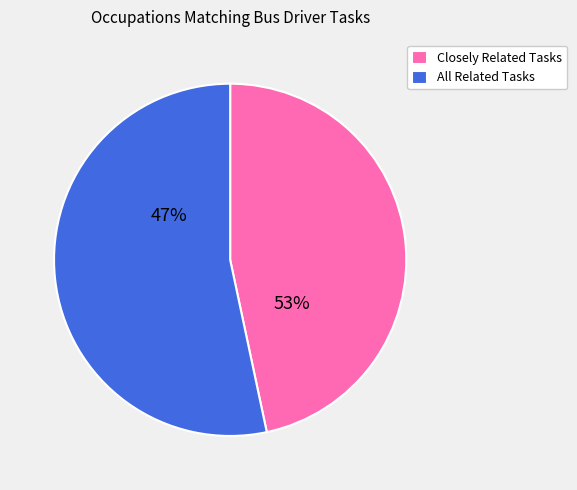

Is Light Truck Drivers the majority of the pie?

No